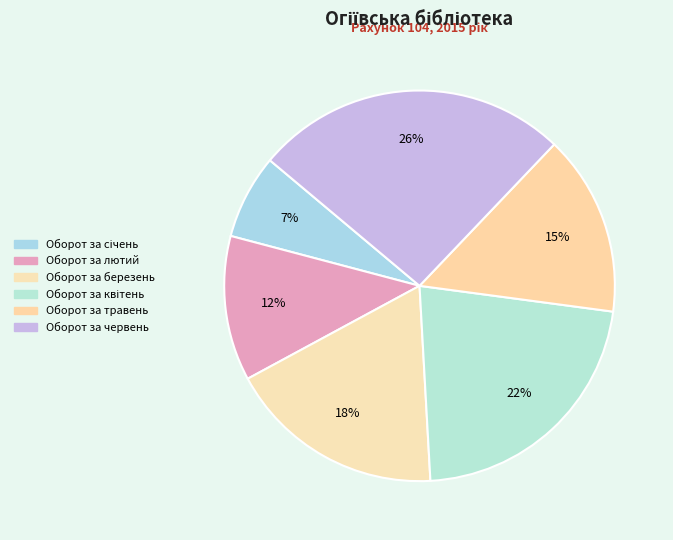

What percentage is the Оборот за березень slice, to the nearest percent?

18%